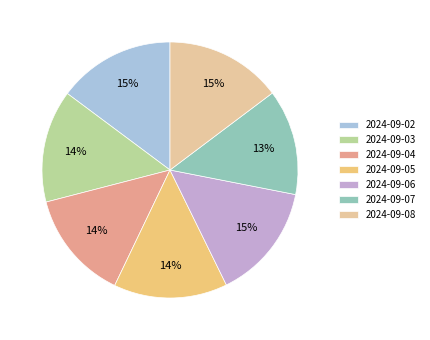

To the nearest percent, what is the difference between the 2024-09-02 and 2024-09-04 slice percentages?

1%